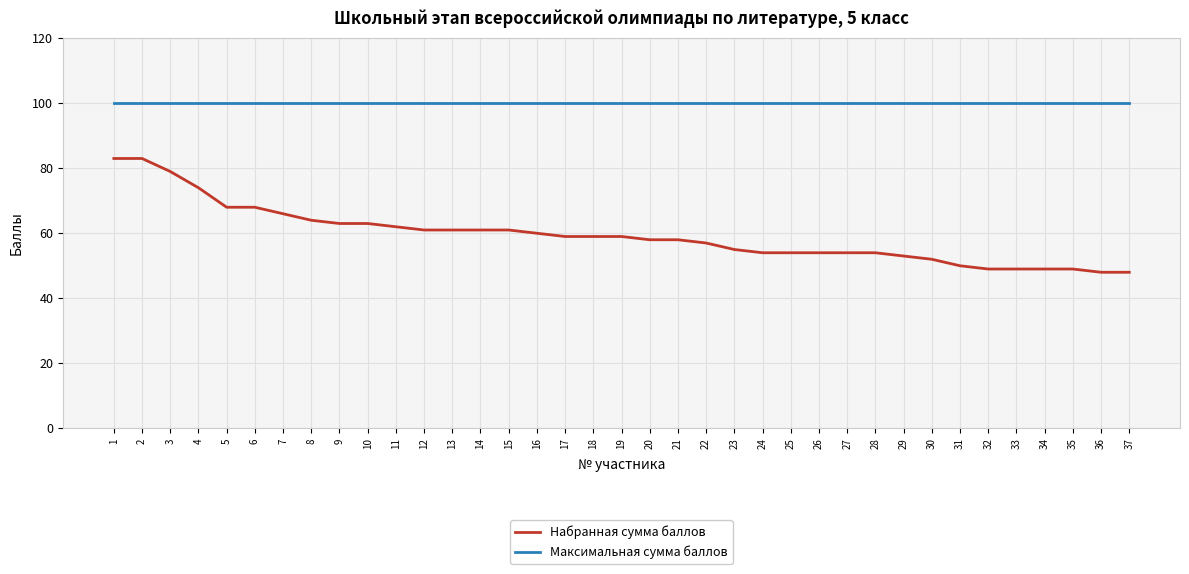

Is it true that Максимальная сумма баллов equals 100 at 21?

True